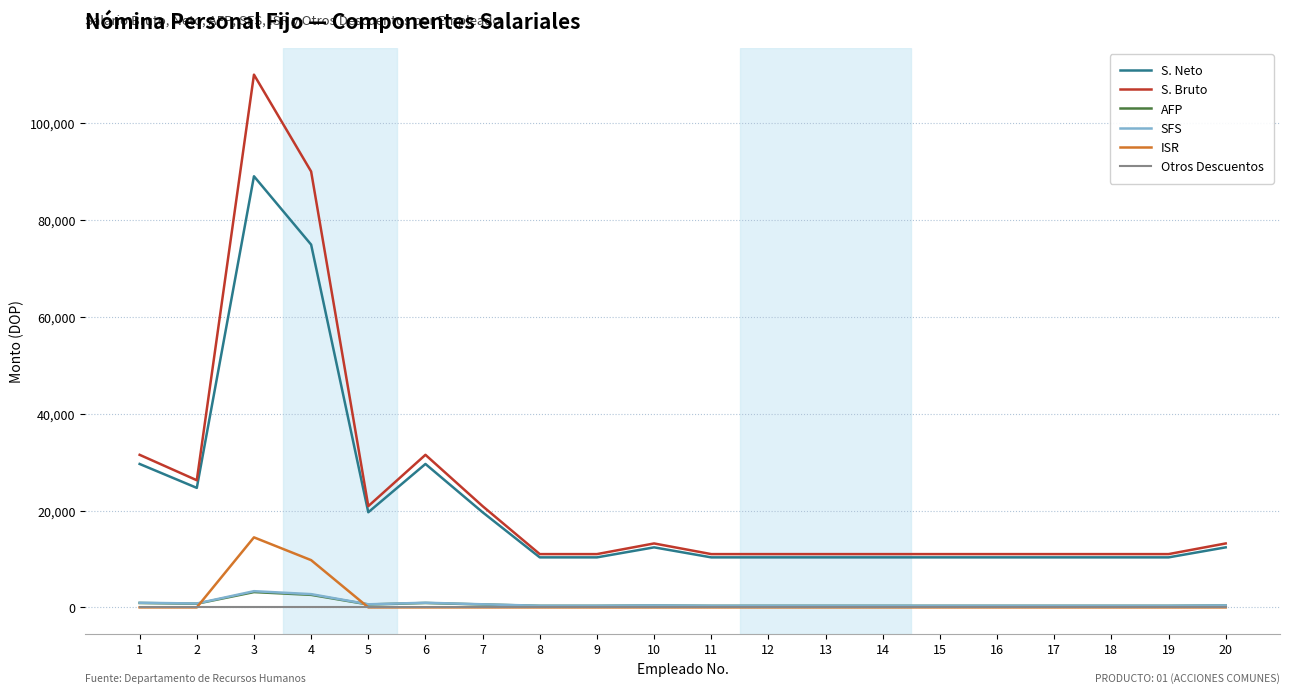

What are all the series names shown in the legend?

S. Neto, S. Bruto, AFP, SFS, ISR, Otros Descuentos